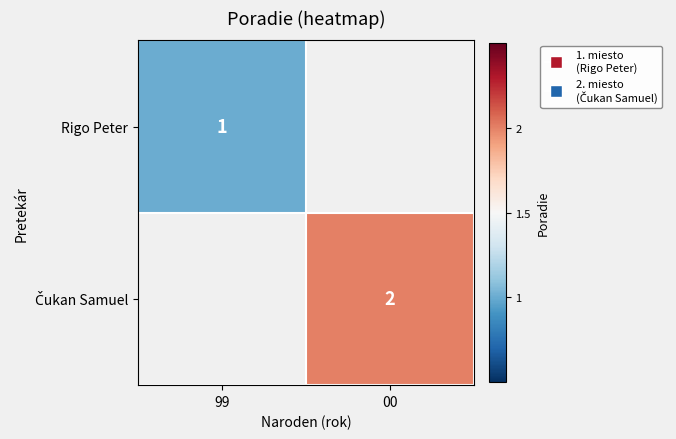

True or false: Rigo Peter has a value of 0 at 99.

False